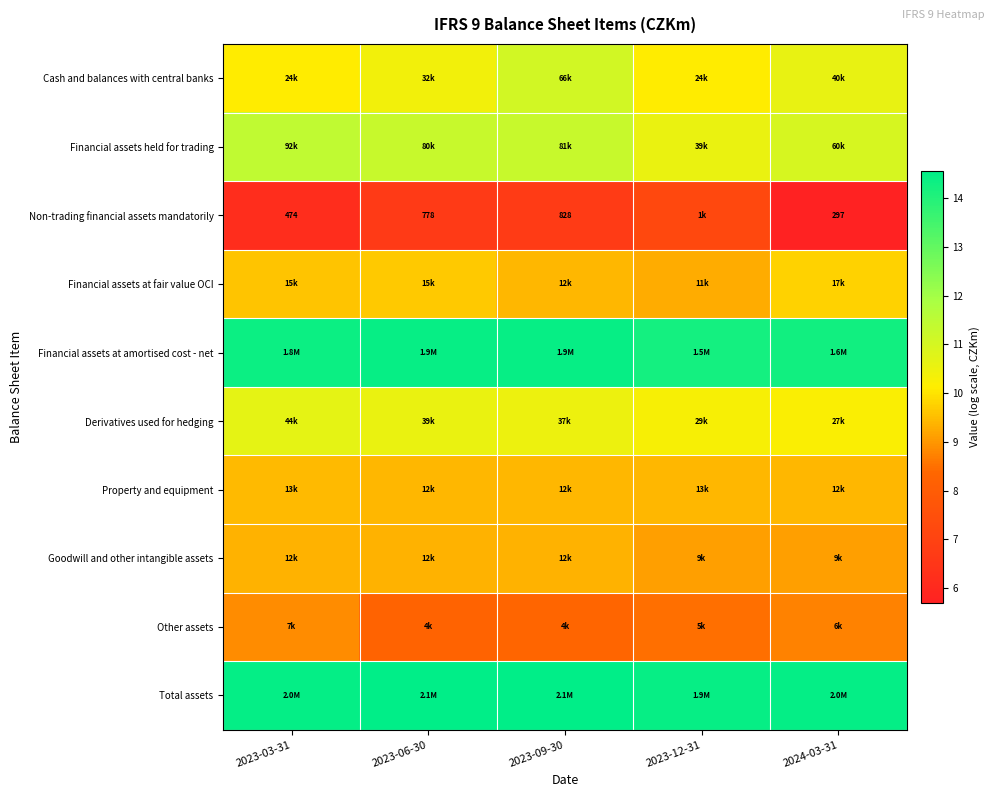

How many distinct data groups are displayed?

10